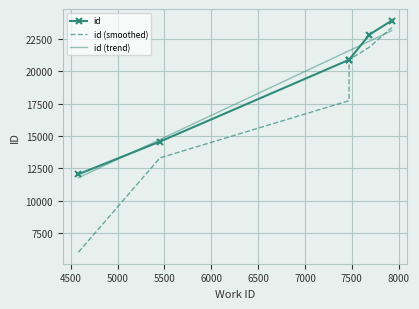

What is the lowest value of the id (smoothed) series?

6026.5